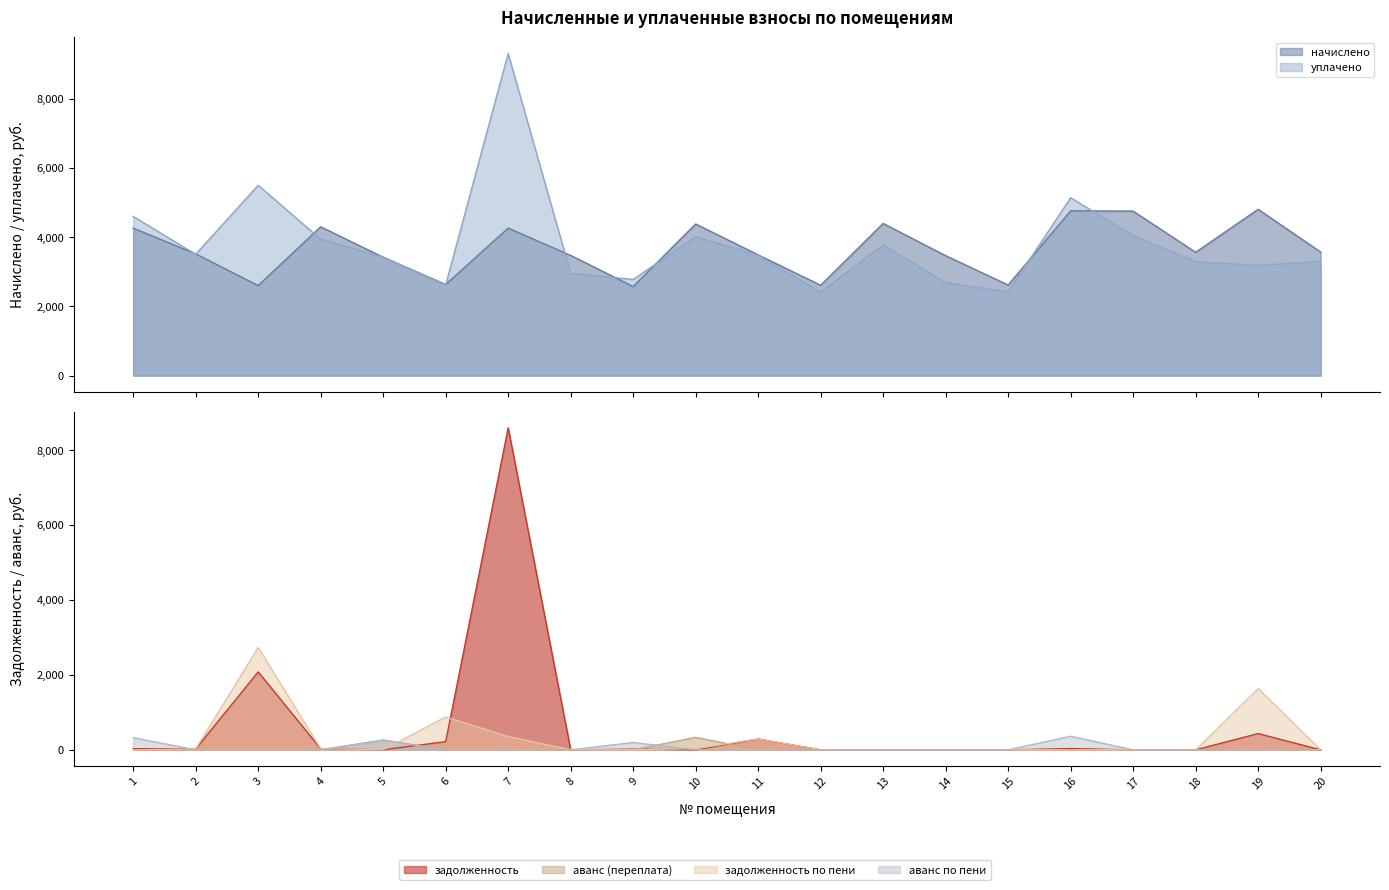

Which series has the largest range (max minus min)?

задолженность